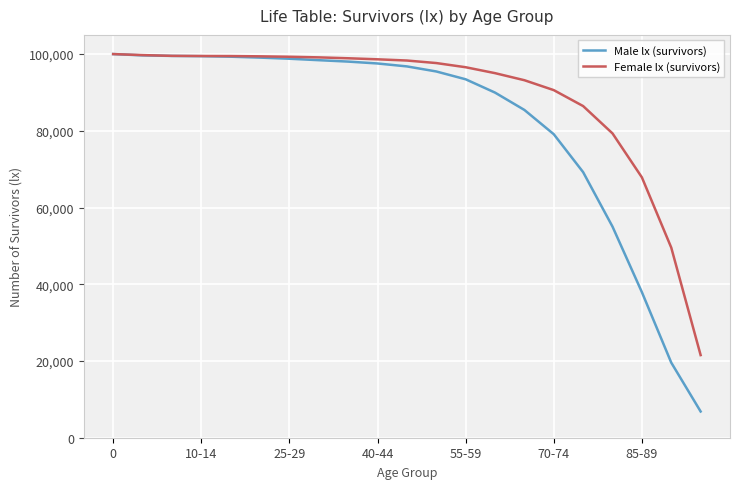

Which series has the largest total across all categories?

Female lx (survivors)